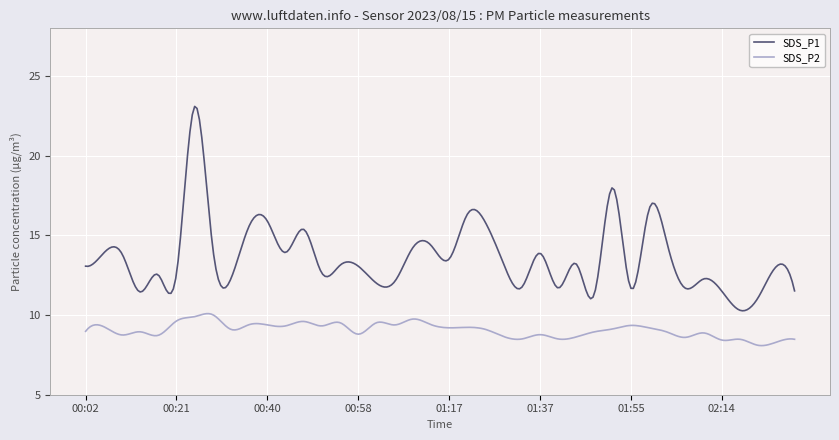

Which series has the largest total across all categories?

SDS_P1